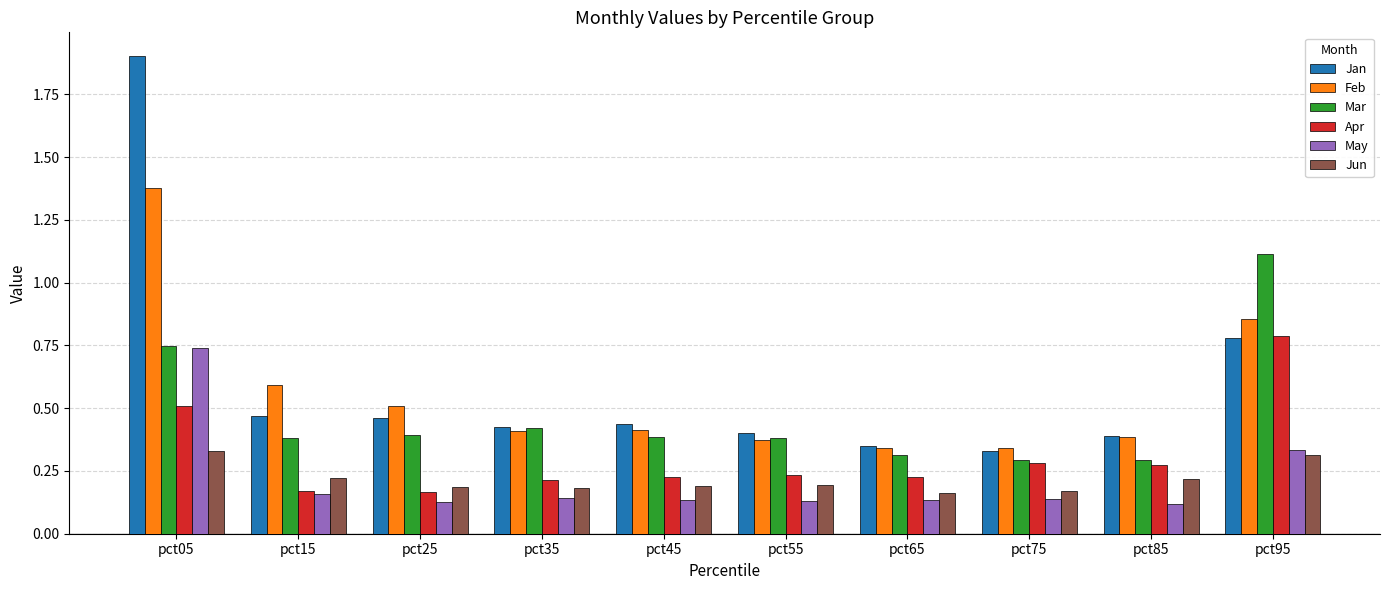

At which label does Jan reach its peak?

pct05